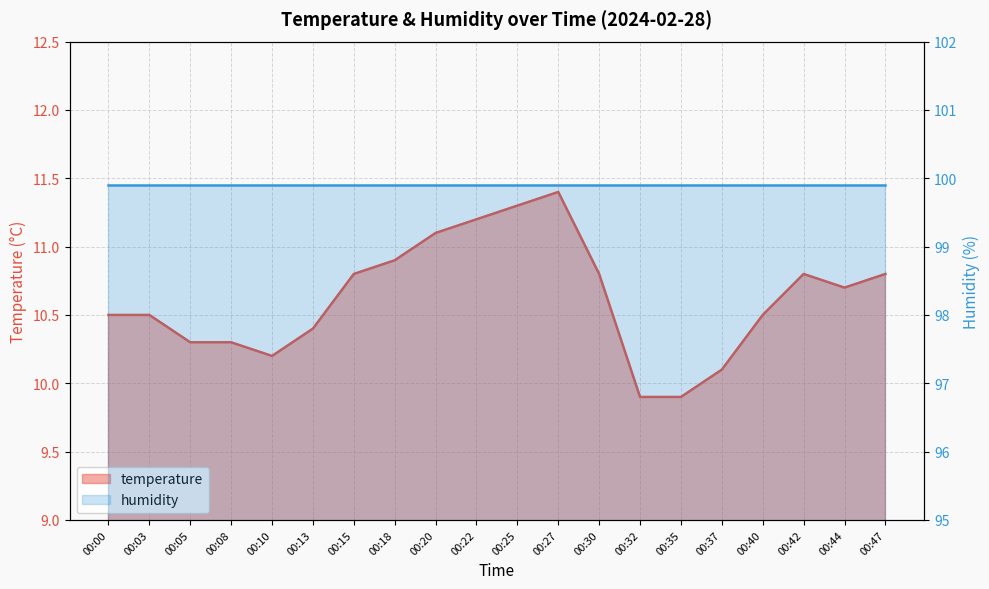

At which category does the chart reach its peak across all series?

00:27